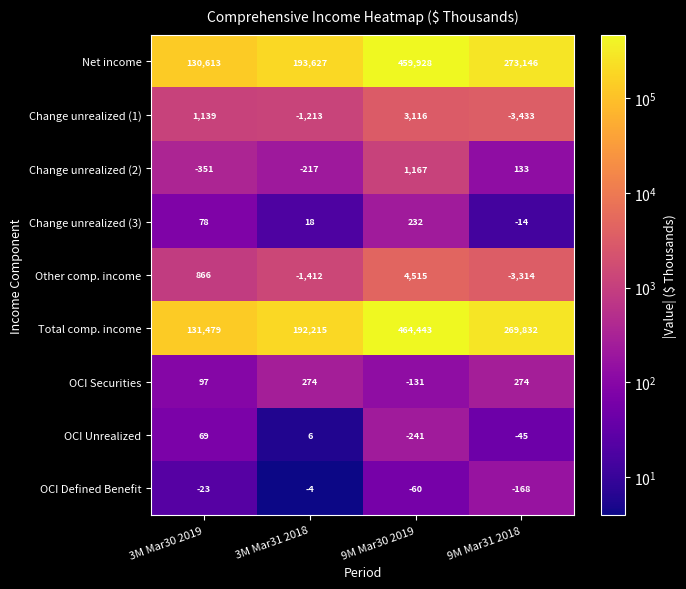

True or false: Net income has a value of 459928 at 9M Mar30 2019.

True